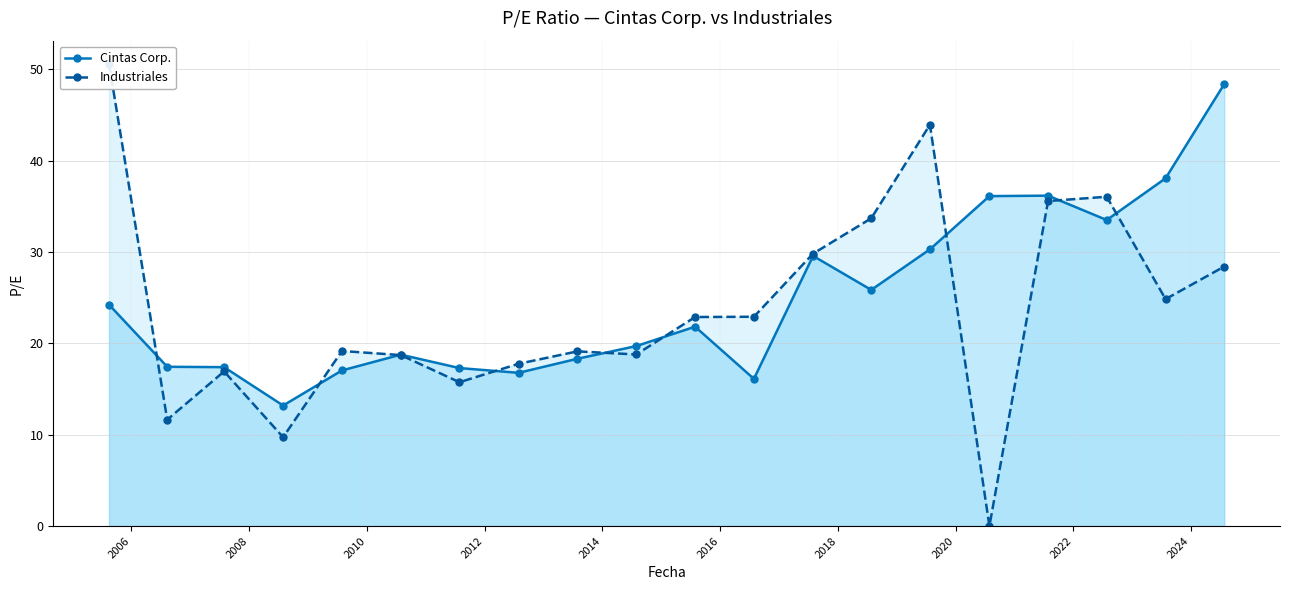

What is the difference between the maximum and minimum values in the Industriales series?

50.6